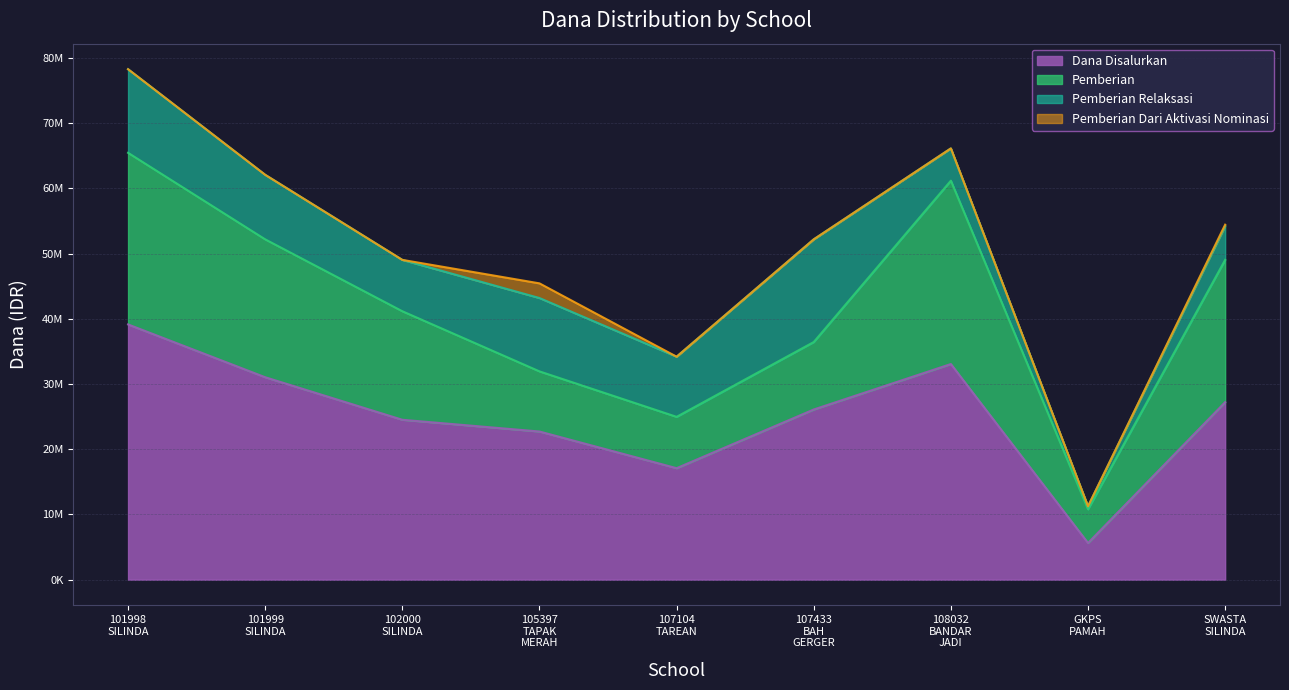

At which category is the sum across all series the highest?

101998
SILINDA